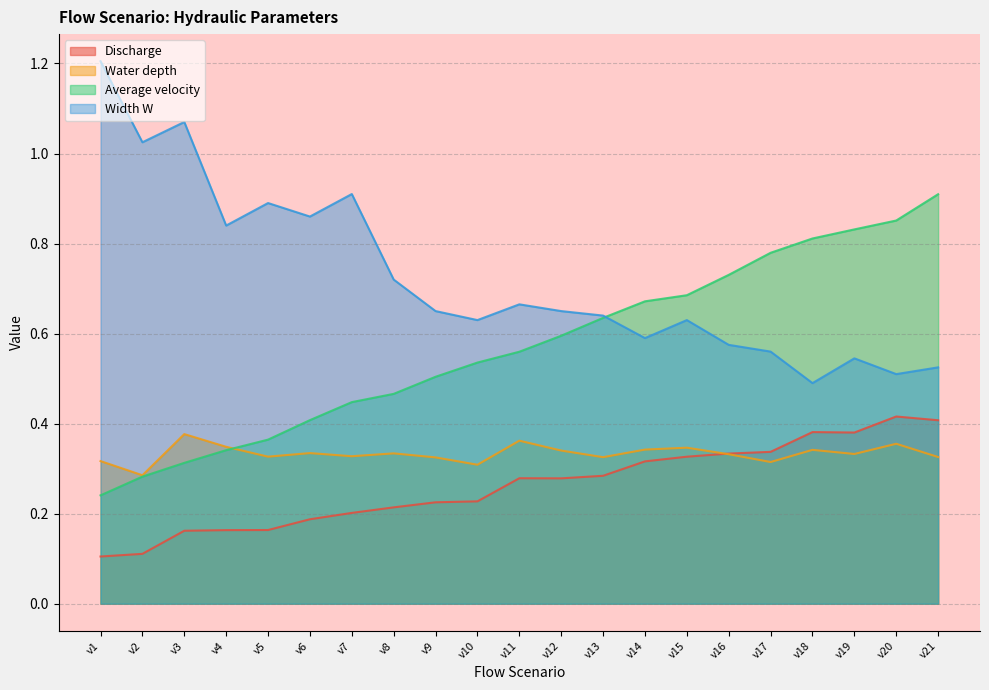

Rank the categories by Average velocity value from lowest to highest.

v1, v2, v3, v4, v5, v6, v7, v8, v9, v10, v11, v12, v13, v14, v15, v16, v17, v18, v19, v20, v21